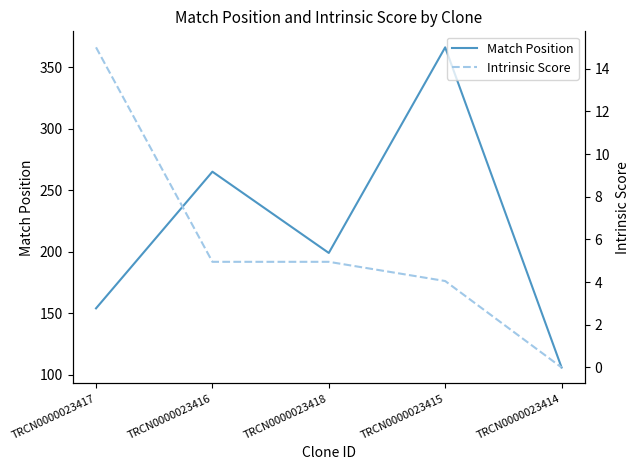

What is the difference between the highest and lowest values at TRCN0000023415?

361.9